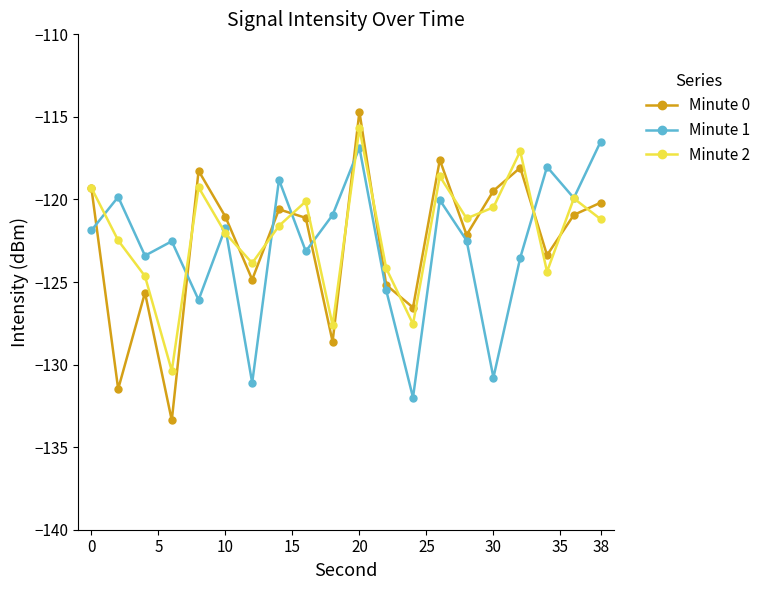

Which series has the largest range (max minus min)?

Minute 0